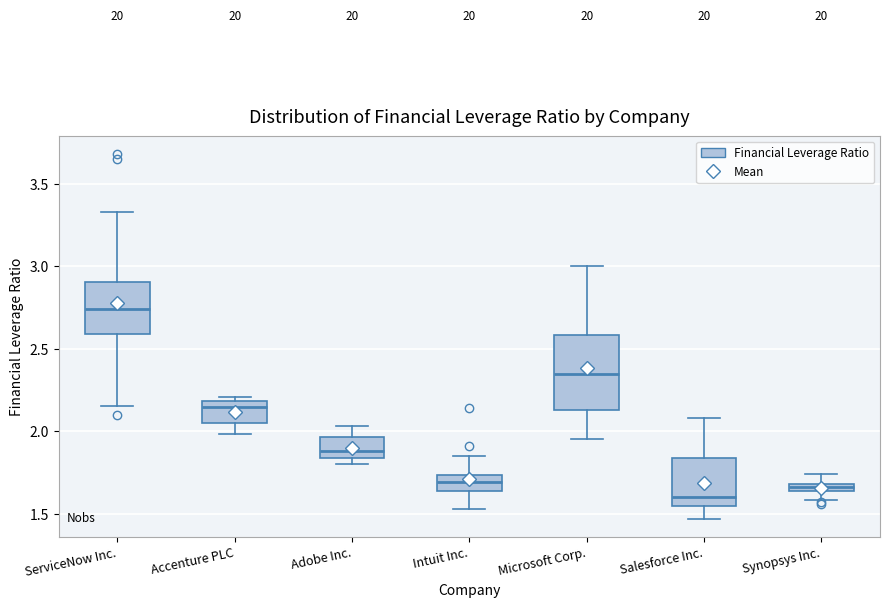

Which box is the tallest, from its lower edge to its upper edge?

Microsoft Corp.